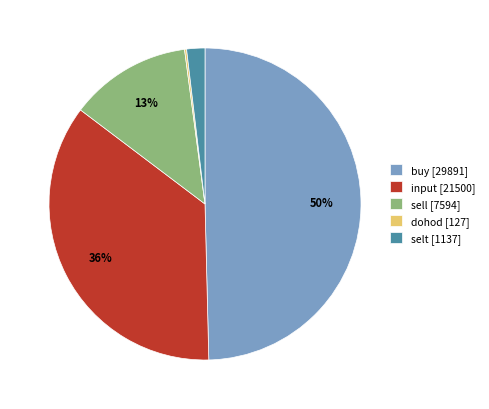

Is the sum of sell [7594] and input [21500] greater than half?

No